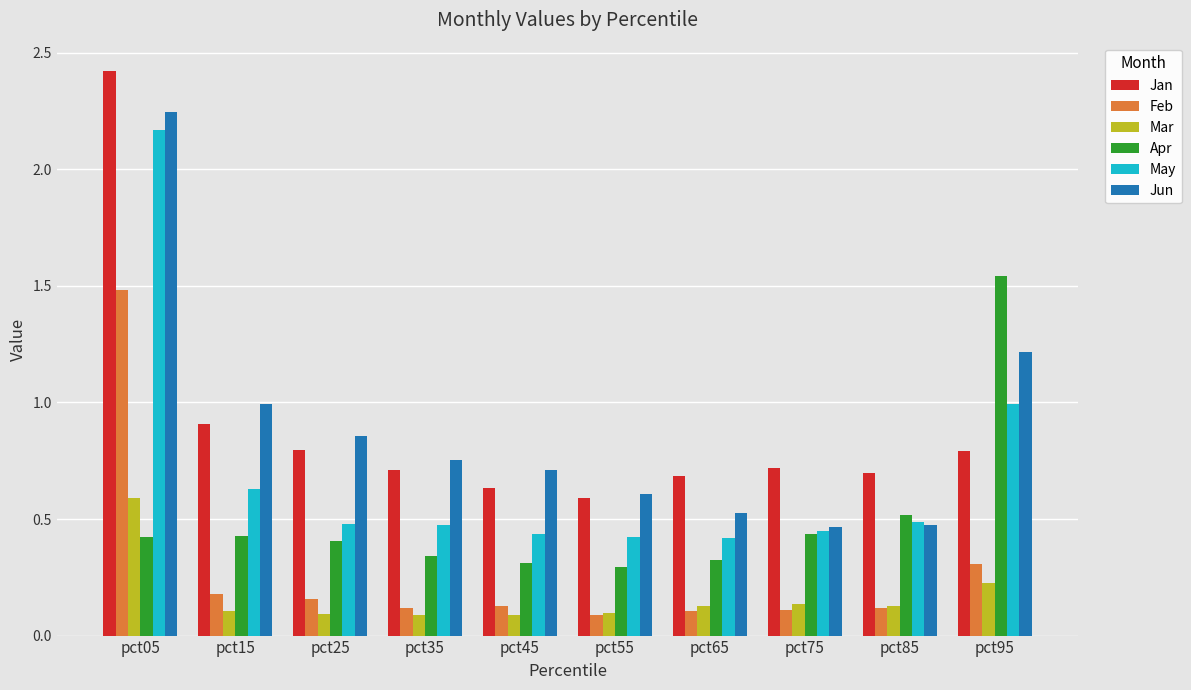

The value of Apr at pct95 is 1.0. True or false?

False